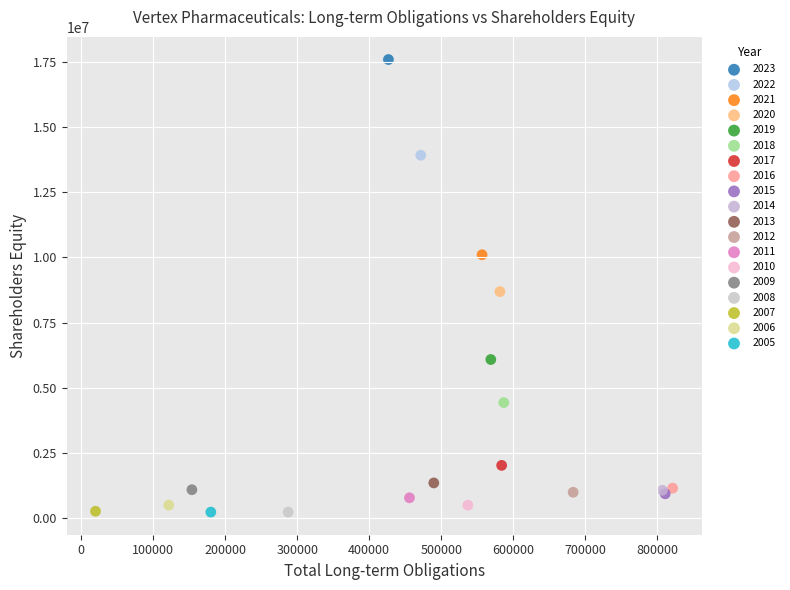

What are all the series names shown in the legend?

2023, 2022, 2021, 2020, 2019, 2018, 2017, 2016, 2015, 2014, 2013, 2012, 2011, 2010, 2009, 2008, 2007, 2006, 2005